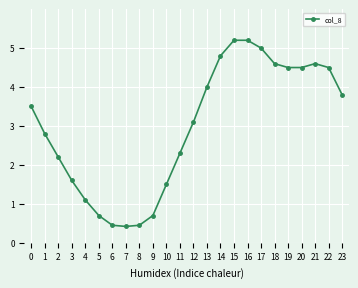

What is the minimum value shown in the chart?

0.4